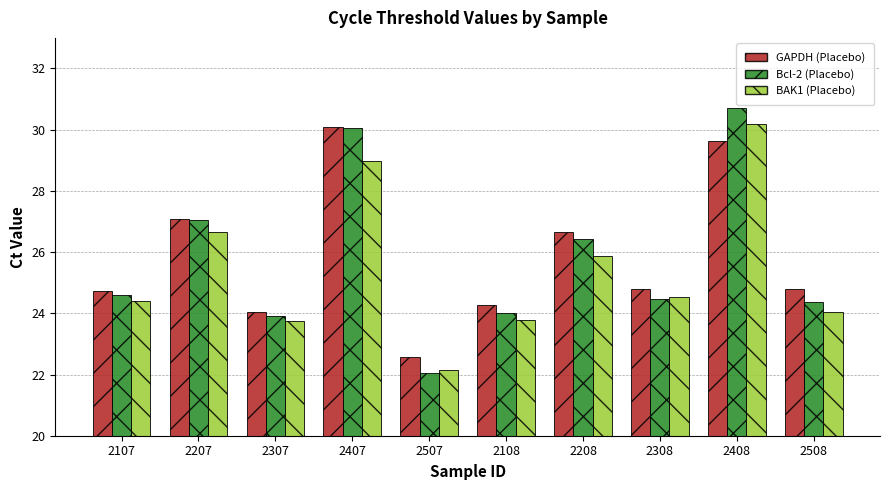

Rank the series at 2408 from lowest to highest value.

GAPDH (Placebo), BAK1 (Placebo), Bcl-2 (Placebo)